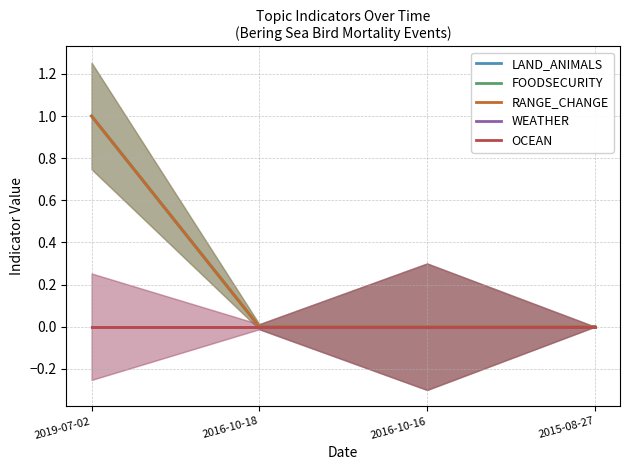

Which has a higher value, 2016-10-18 or 2015-08-27?

2016-10-18